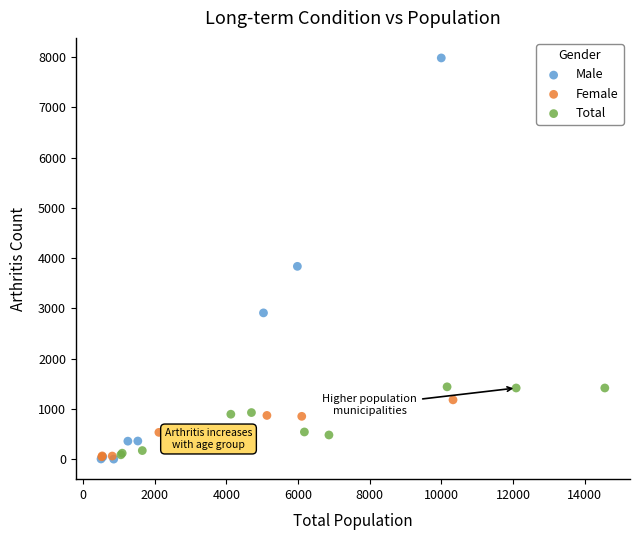

Which series reaches the maximum Y coordinate?

Male